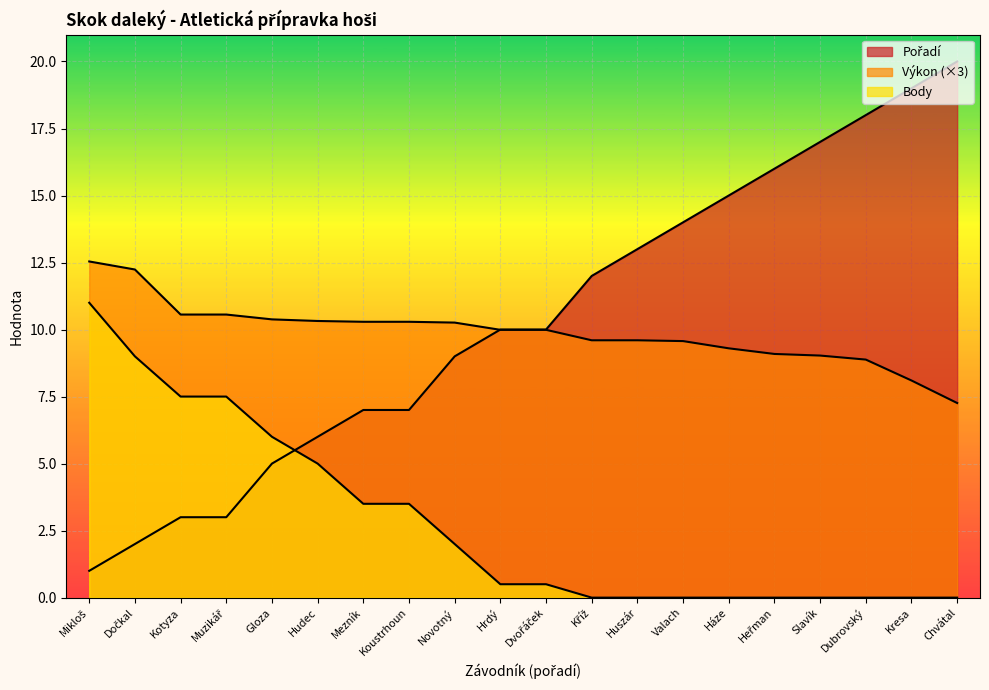

Which series has the largest range (max minus min)?

Pořadí